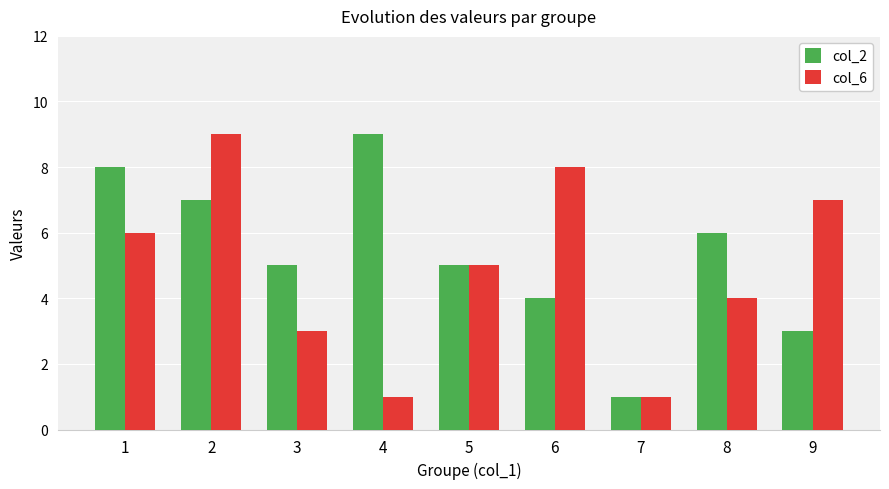

What is the greatest value displayed?

9